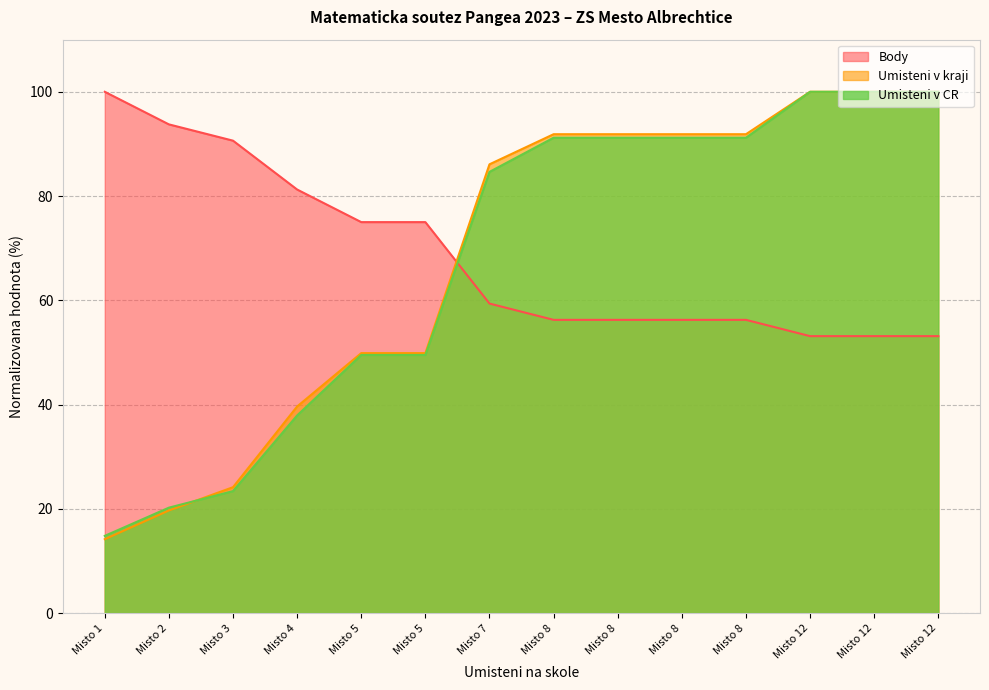

Which category has the highest value in the Umisteni v kraji series?

Misto 12